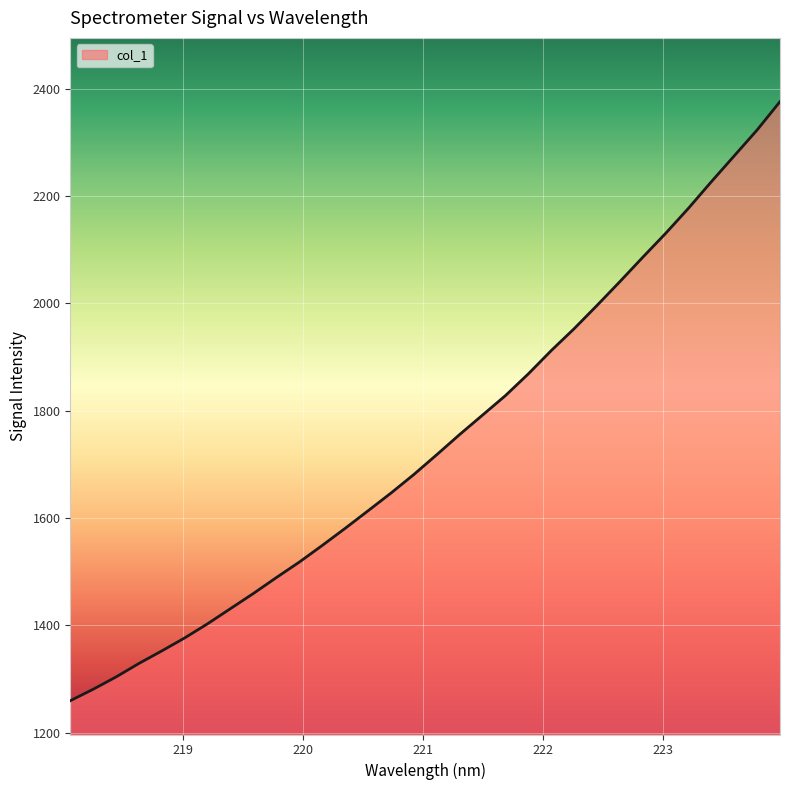

What is the maximum value shown in the chart?

2375.9